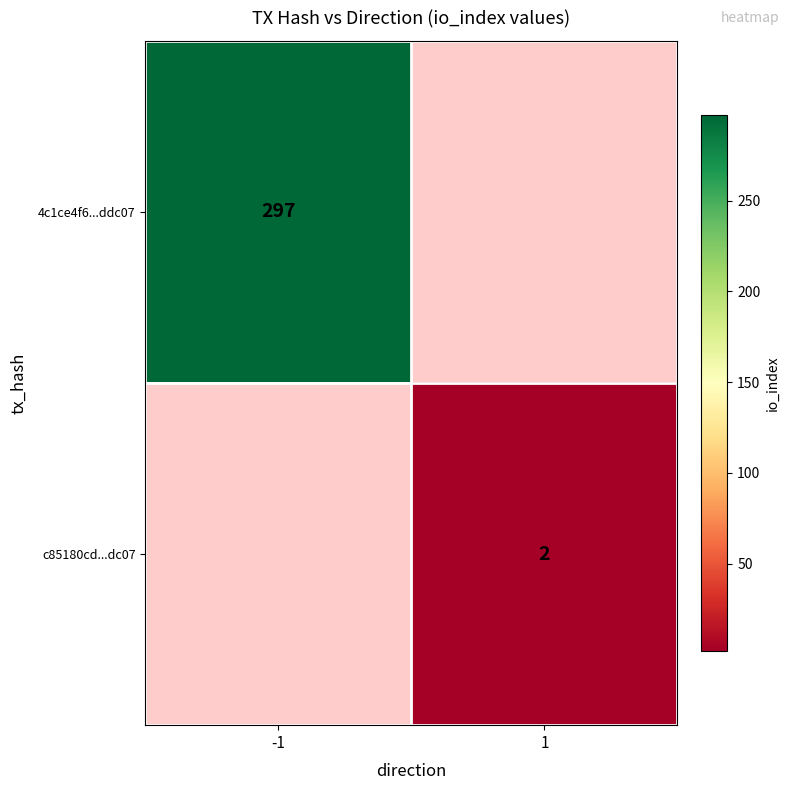

At which category is the sum across all series the highest?

-1